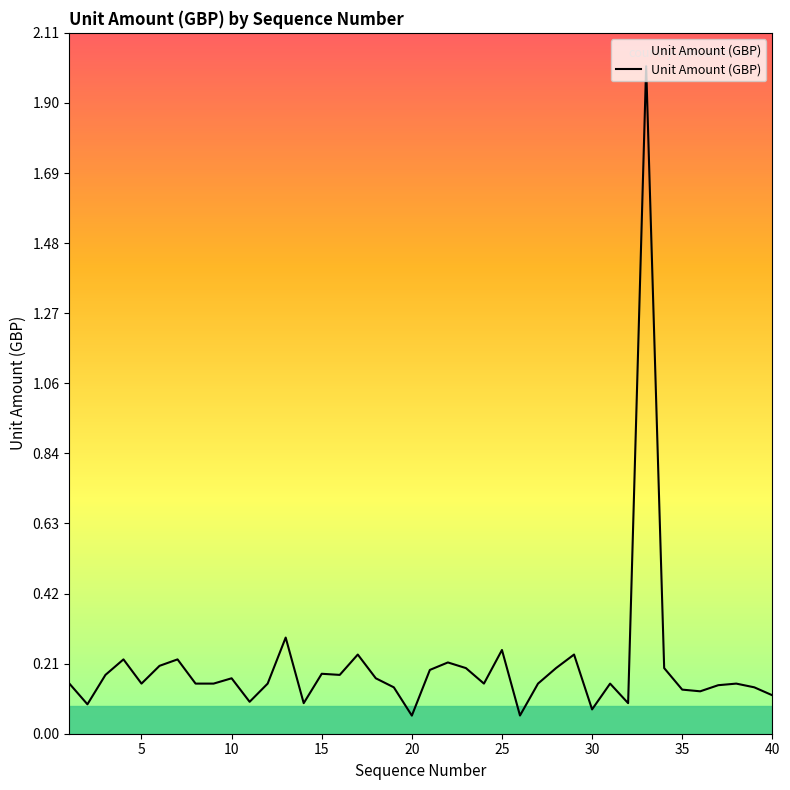

What is the difference between the maximum and minimum values?

2.0